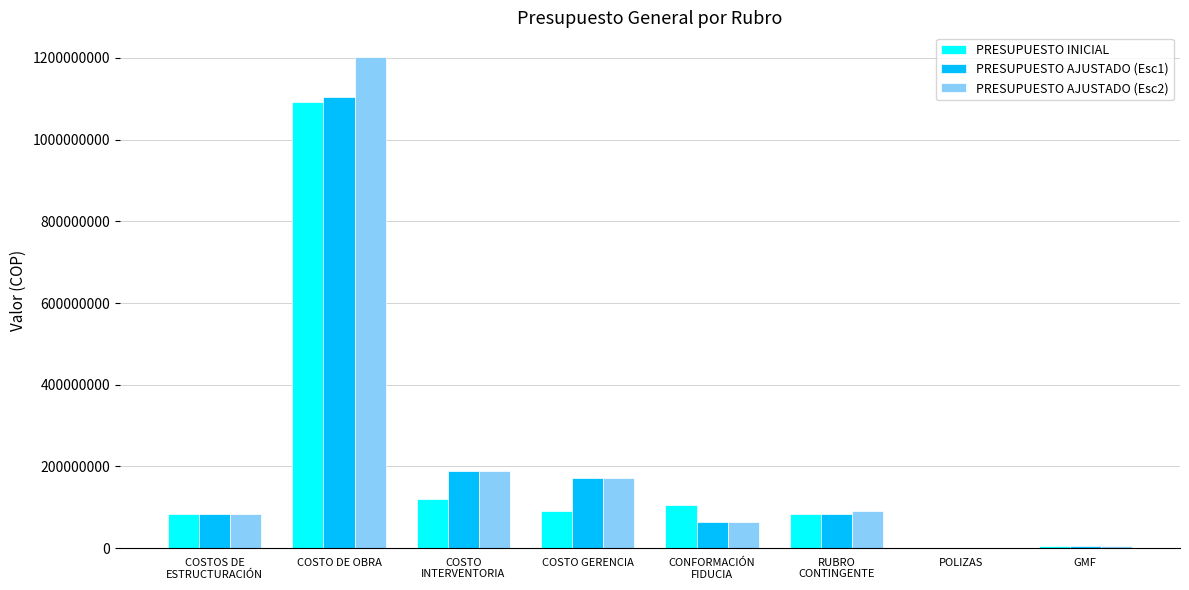

What is the sum of all PRESUPUESTO INICIAL values?

1581965974.5